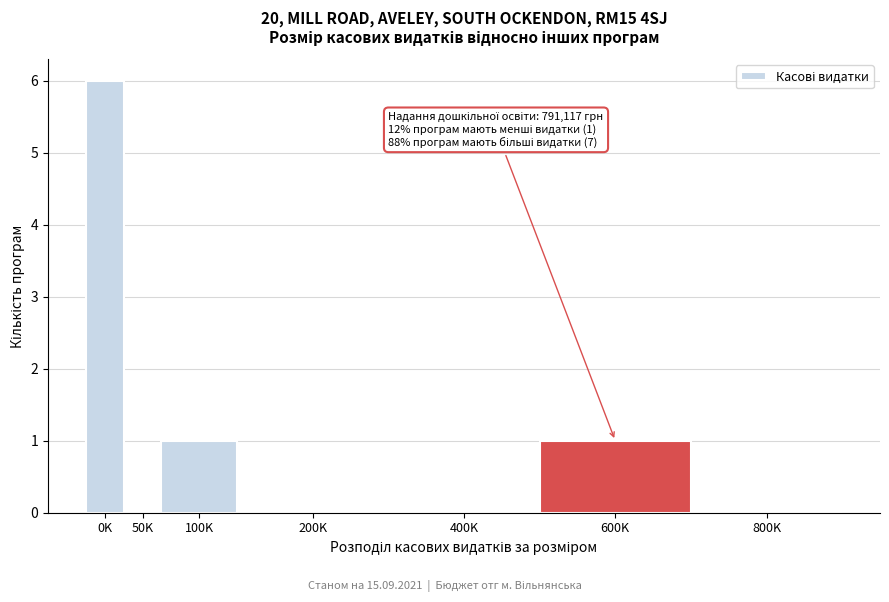

Reading right to left, extract all data points from this chart.

800K=0	600K=1	400K=0	200K=0	100K=1	50K=0	0K=6